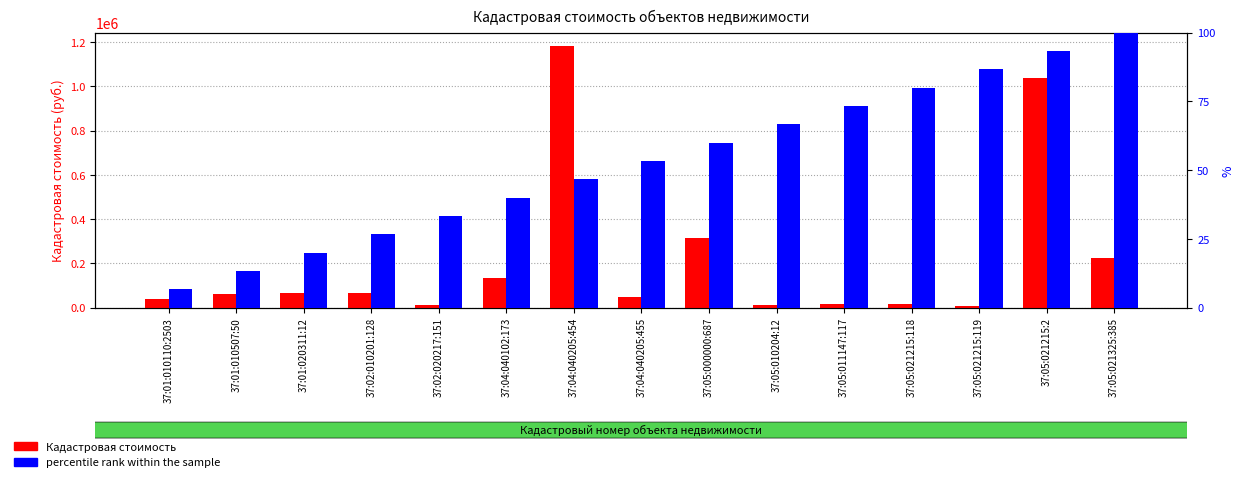

What is the label of the 1st bar from the left?

37:01:010110:2503